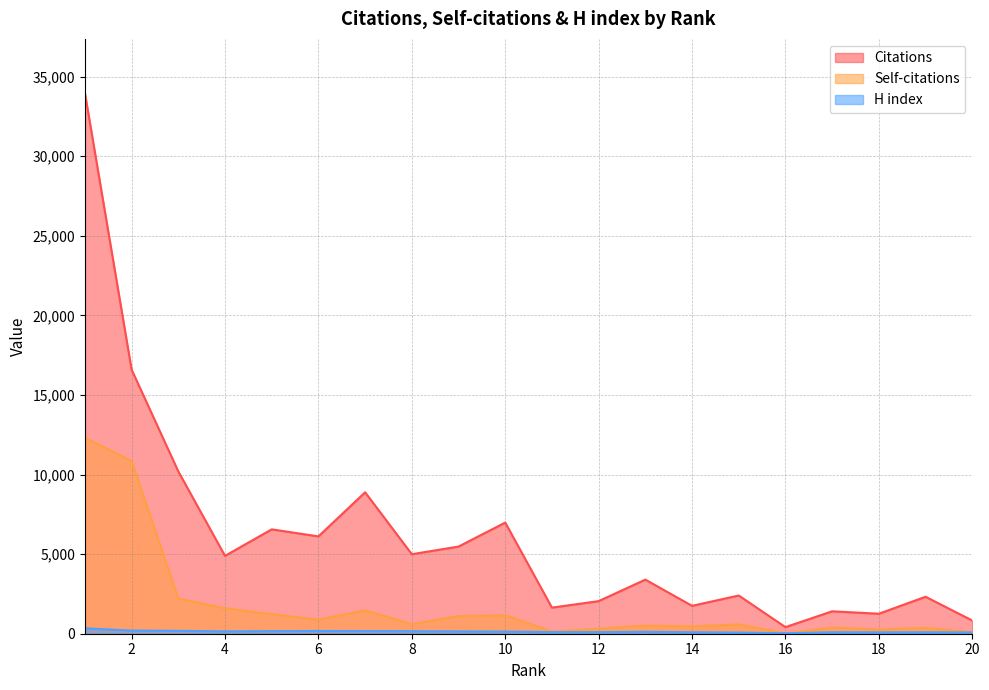

Is the value of Self-citations at 16 greater than the value of H index at 8?

No